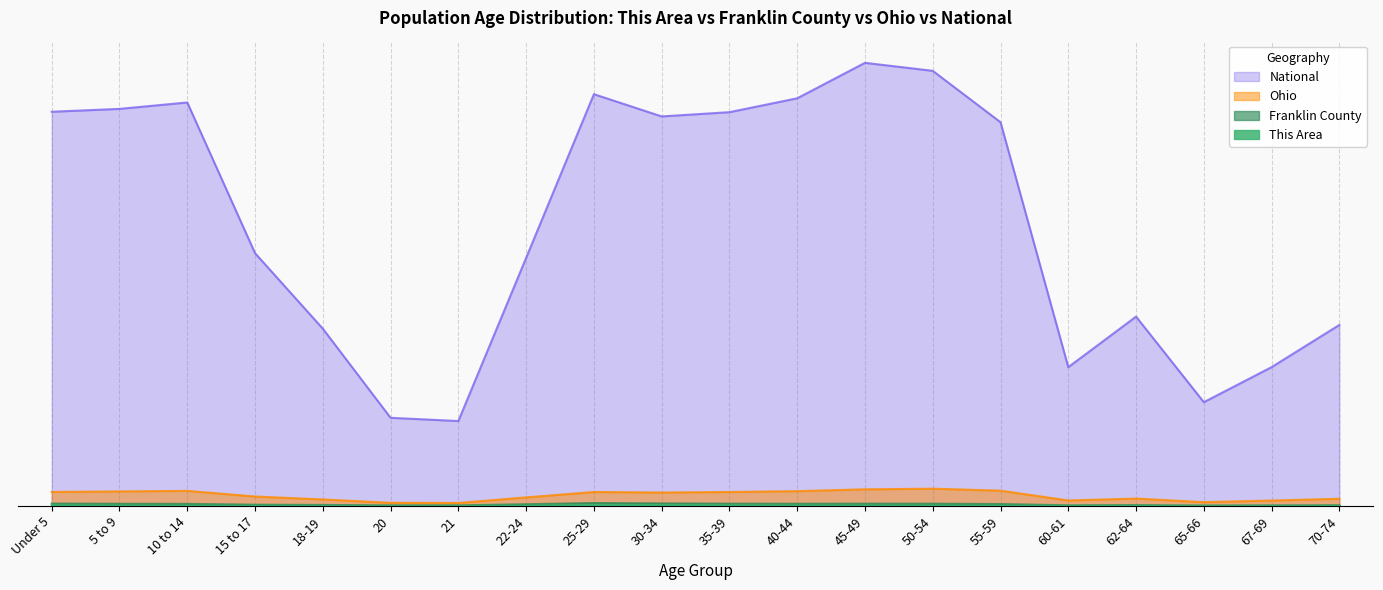

Reading left to right, transcribe all the data shown in this chart.

This Area: 0.0	0.0	0.0	0.0	0.0	0.0	0.0	0.0	0.0	0.0	0.0	0.0	0.0	0.0	0.0	0.0	0.0	0.0	0.0	0.0
Franklin County: 0.0	0.0	0.0	0.0	0.0	0.0	0.0	0.0	0.0	0.0	0.0	0.0	0.0	0.0	0.0	0.0	0.0	0.0	0.0	0.0
Ohio: 0.0	0.0	0.0	0.0	0.0	0.0	0.0	0.0	0.0	0.0	0.0	0.0	0.0	0.0	0.0	0.0	0.0	0.0	0.0	0.0
National: 0.9	0.9	0.9	0.6	0.4	0.2	0.2	0.6	0.9	0.9	0.9	0.9	1.0	1.0	0.9	0.3	0.4	0.2	0.3	0.4